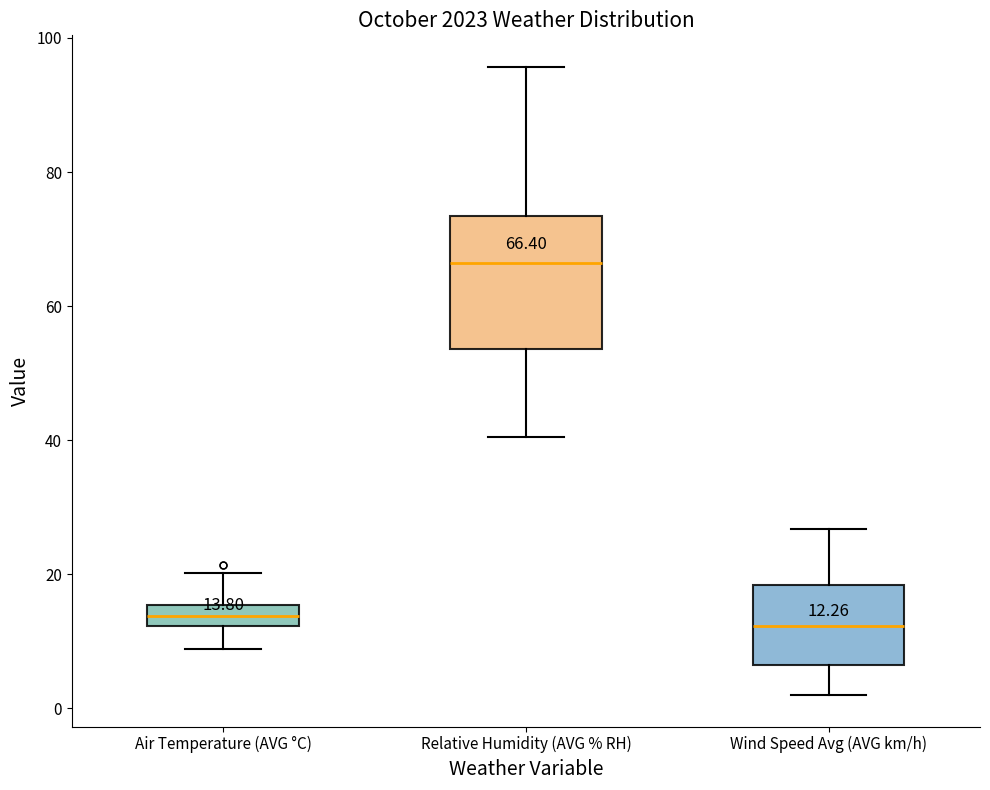

Comparing the boxes themselves (not the whiskers), which one is the tallest?

Relative Humidity (AVG % RH)